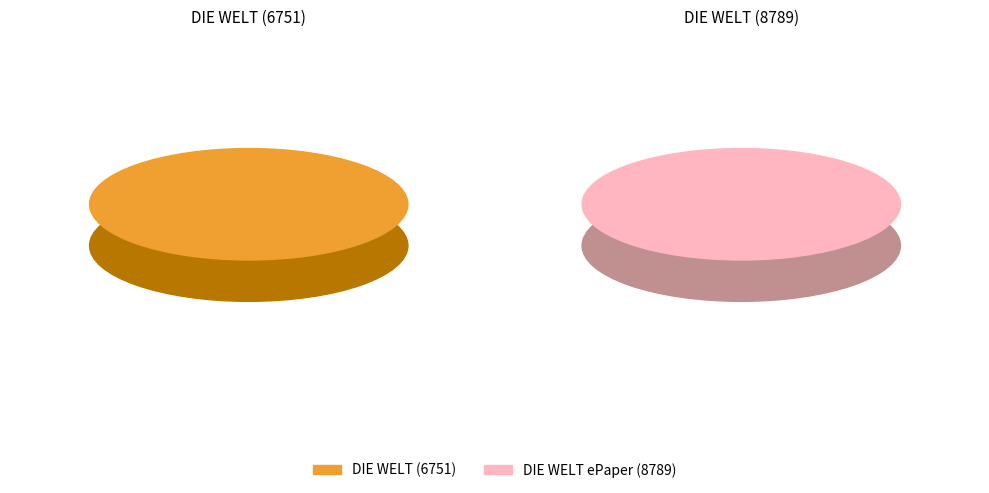

Do 17 and 4 together represent more than half of the pie?

No